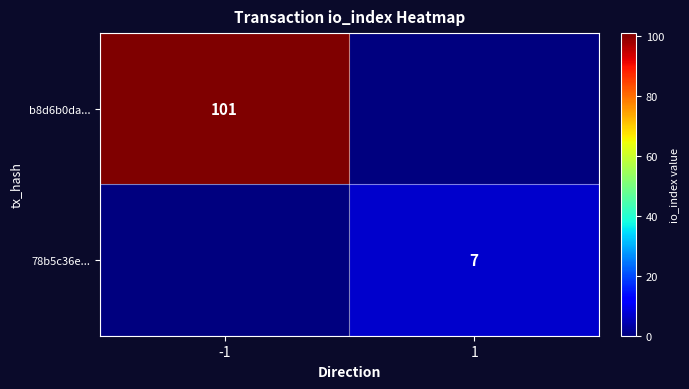

True or false: 78b5c36e... has a value of 7 at 1.

True